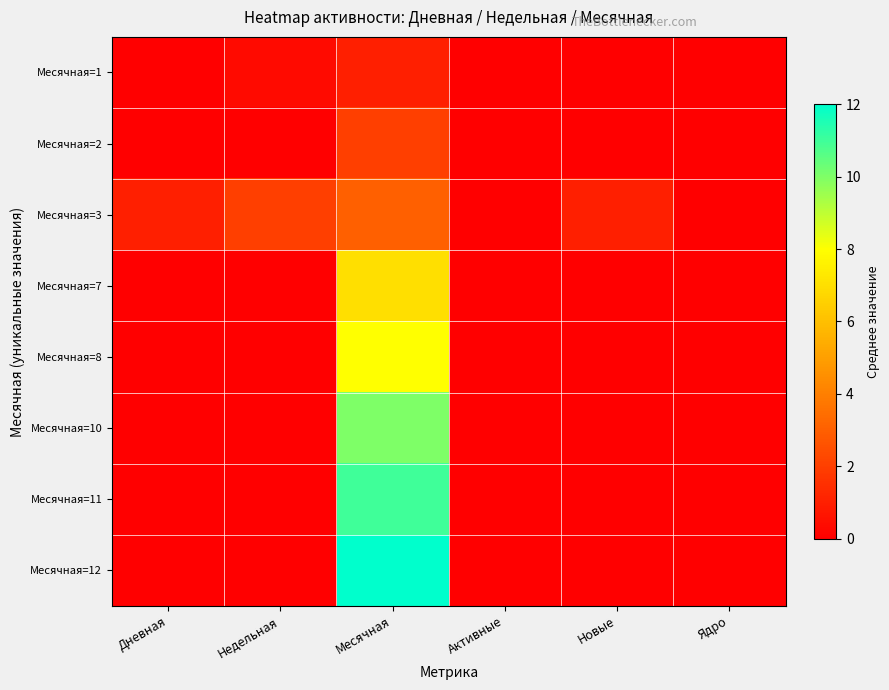

Which has a higher value, Дневная or Недельная?

Недельная